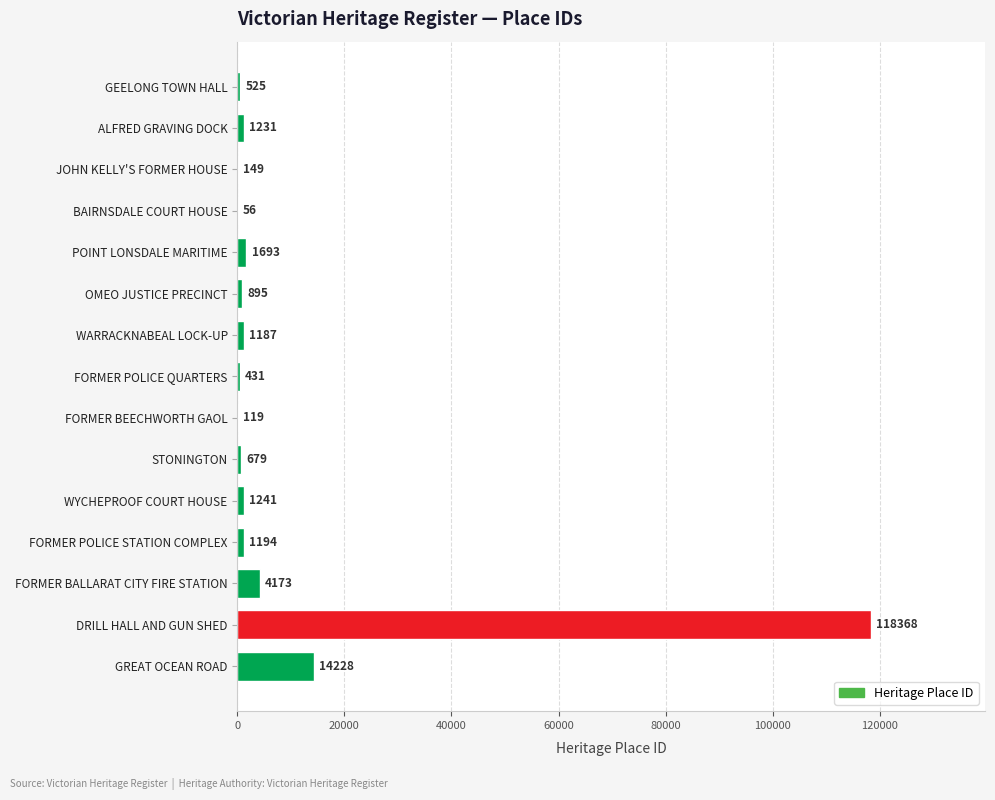

At which category does the chart reach its peak across all series?

DRILL HALL AND GUN SHED